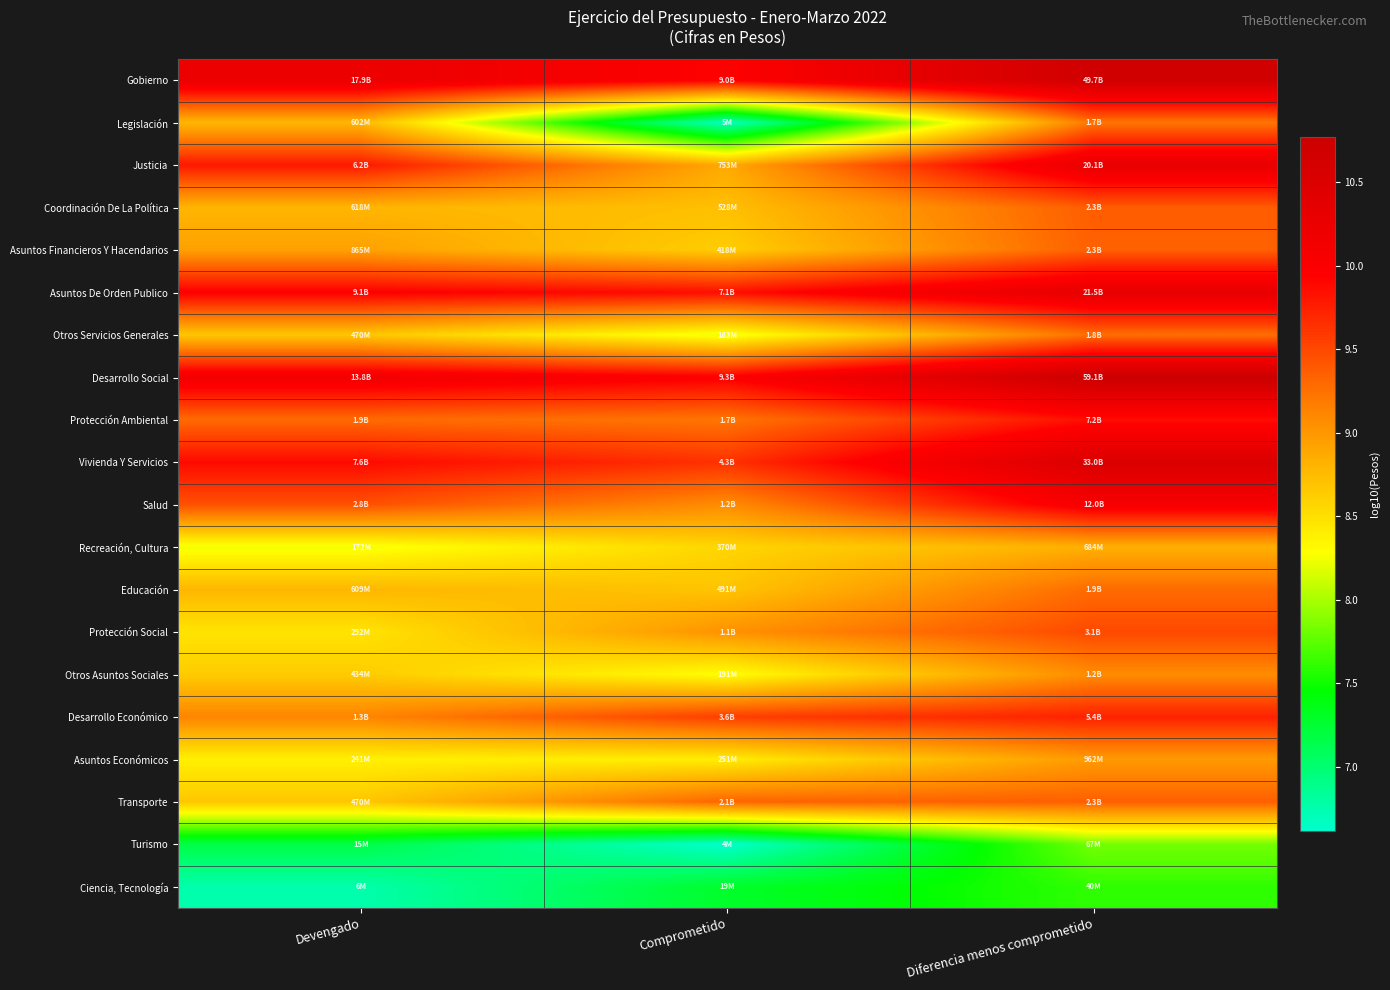

Rank the series at Diferencia menos comprometido from highest to lowest value.

Desarrollo Social, Gobierno, Vivienda Y Servicios, Asuntos De Orden Publico, Justicia, Salud, Protección Ambiental, Desarrollo Económico, Protección Social, Coordinación De La Política, Transporte, Asuntos Financieros Y Hacendarios, Educación, Otros Servicios Generales, Legislación, Otros Asuntos Sociales, Asuntos Económicos, Recreación, Cultura, Turismo, Ciencia, Tecnología